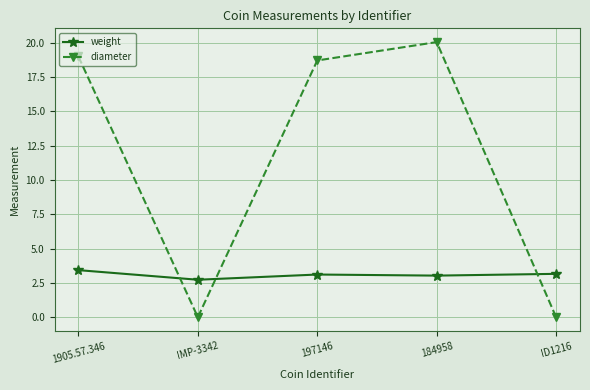

What is the difference between the highest and lowest values at 184958?

17.0